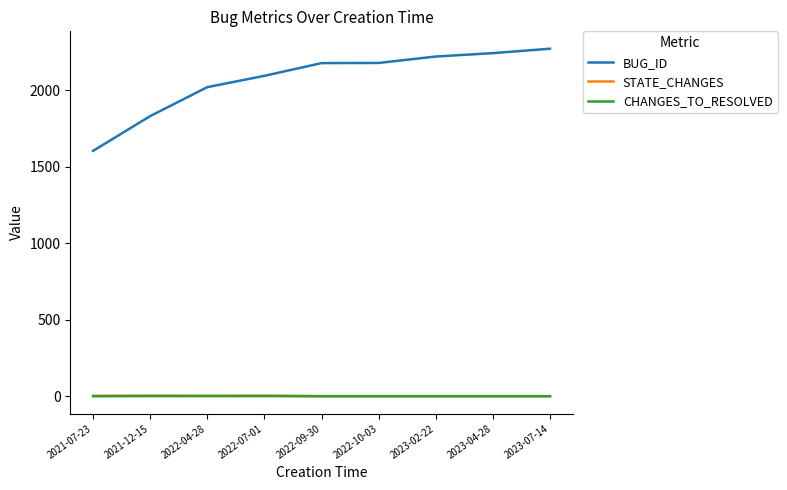

What is the difference between the second highest and second lowest values in the BUG_ID series?

411